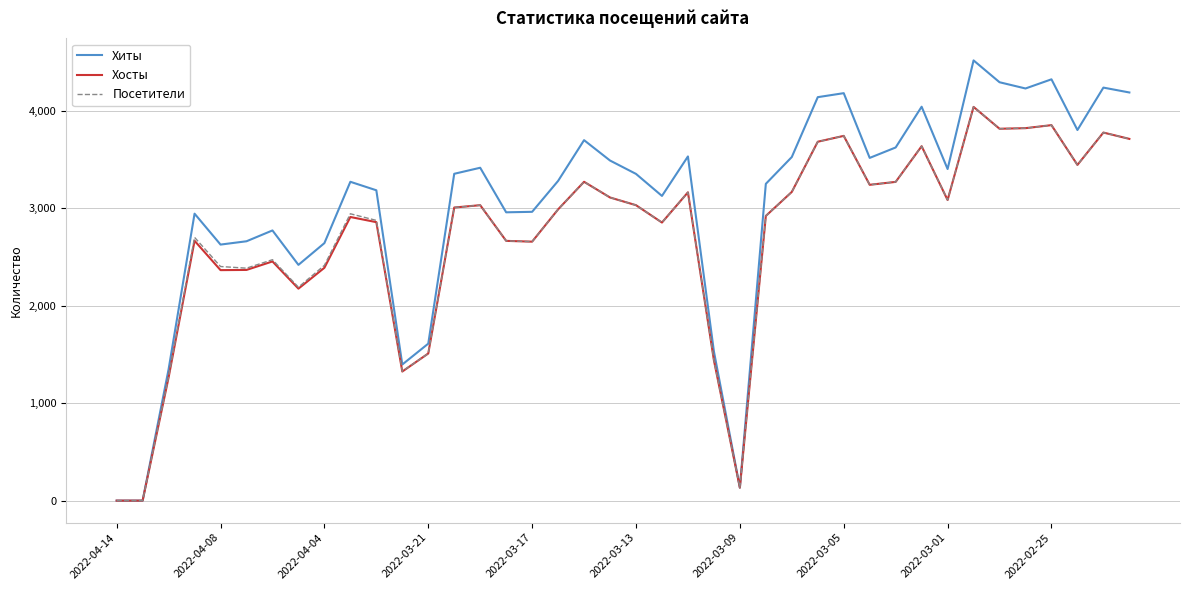

What is the maximum value shown in the chart?

4516